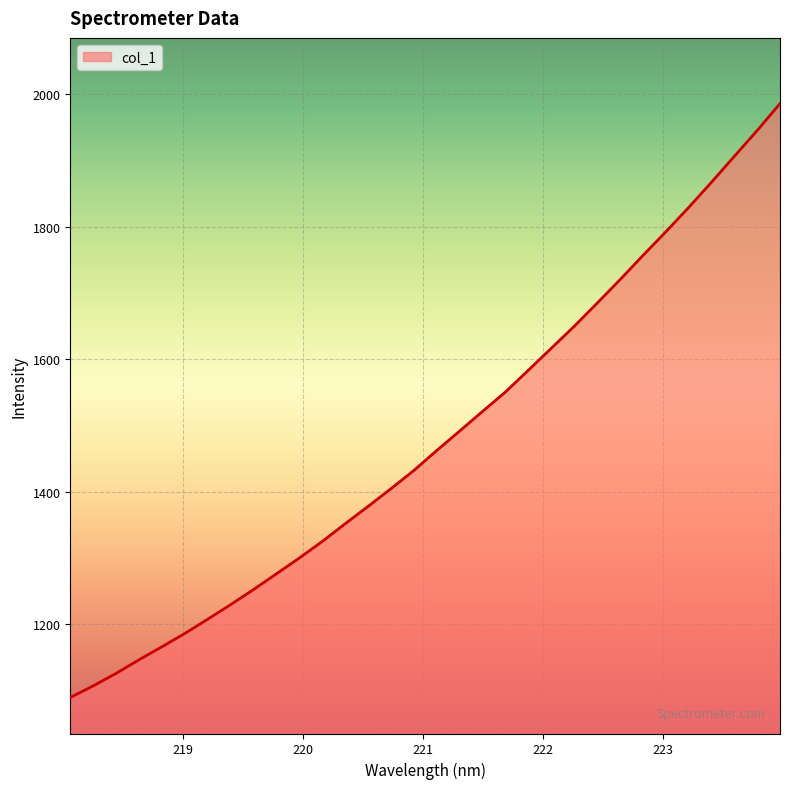

What is the difference between the maximum and minimum values?

897.4